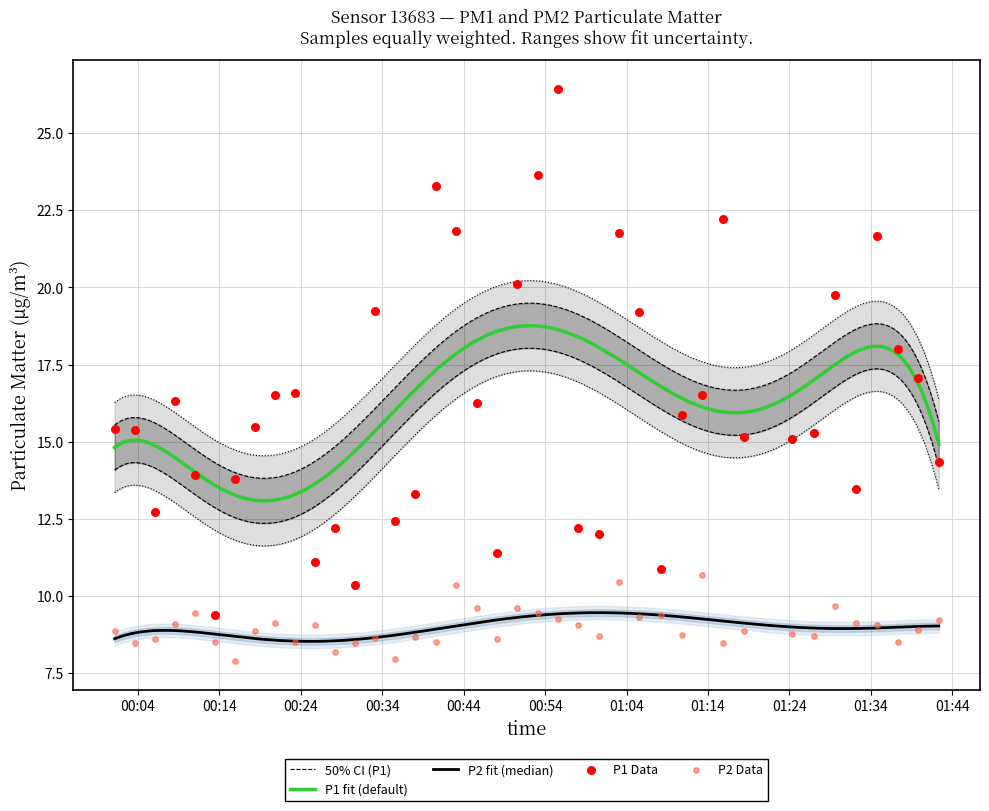

Which series has the largest total across all categories?

P1